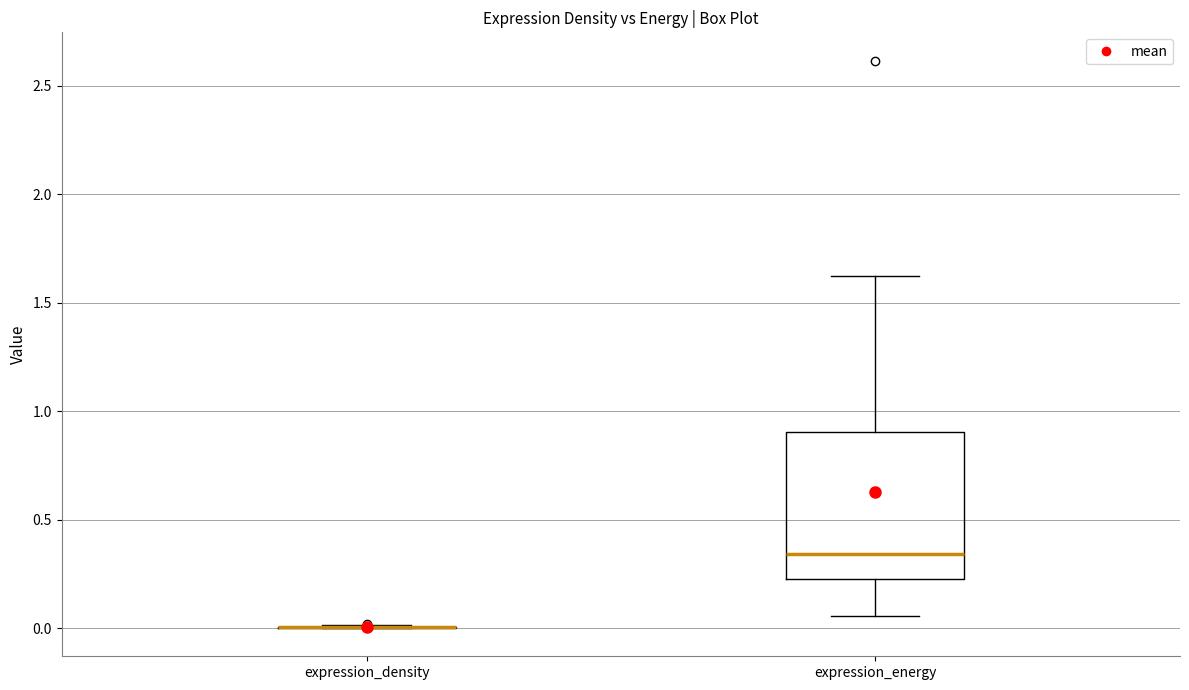

Reading left to right, transcribe this box plot: for each box, give where its median line is, the range the box spans, and where its two whiskers end, as read against the y-axis. The values are not printed on the chart, so give them approximately, as read against the axis.

expression_density: box collapsed to a line at 0.00, whiskers 0.00 to 0.00
expression_energy: median 0.35, box 0.25 to 0.90, whiskers 0.05 to 1.60